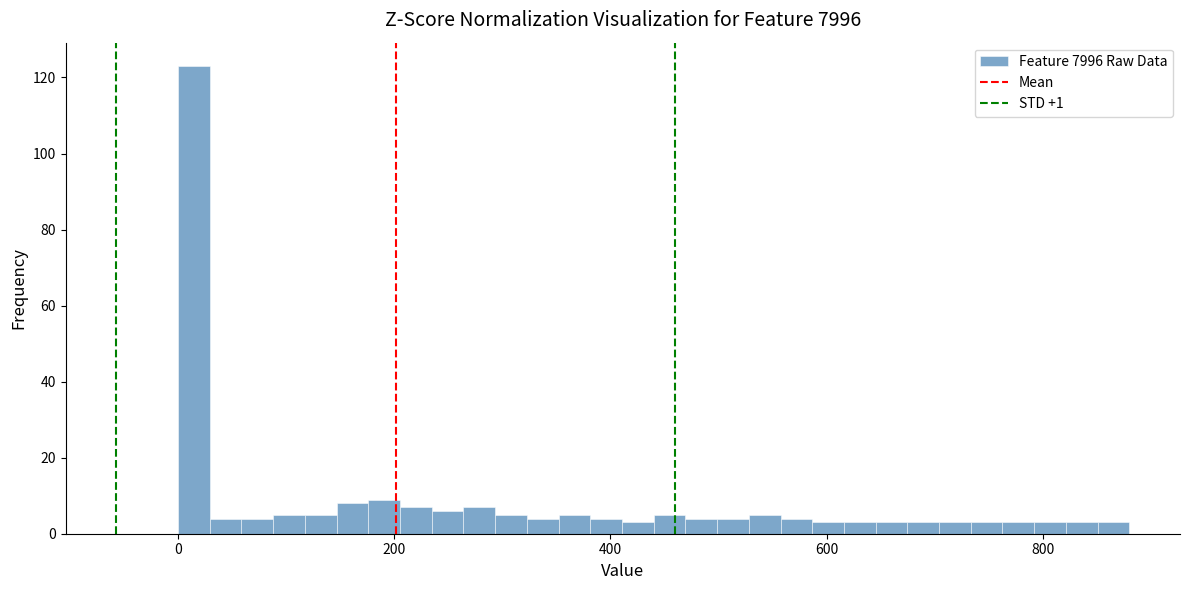

Read against the x-axis, roughly where is the centre of the tallest bar?

20